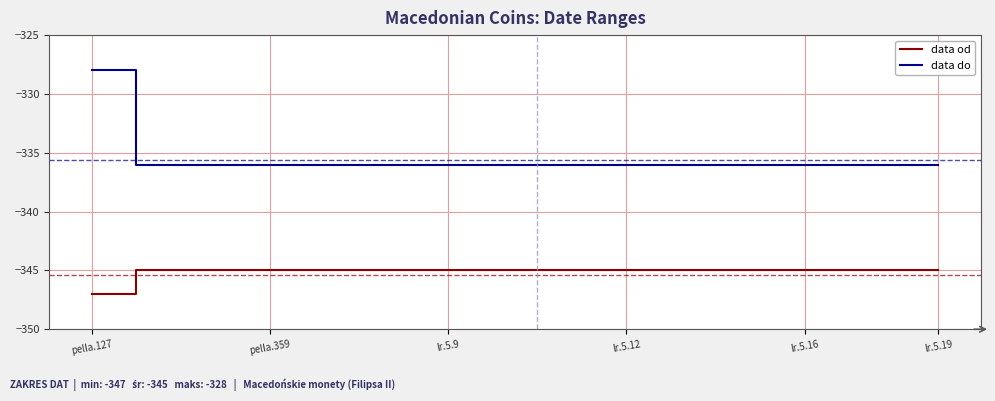

Which series has the largest total across all categories?

data do